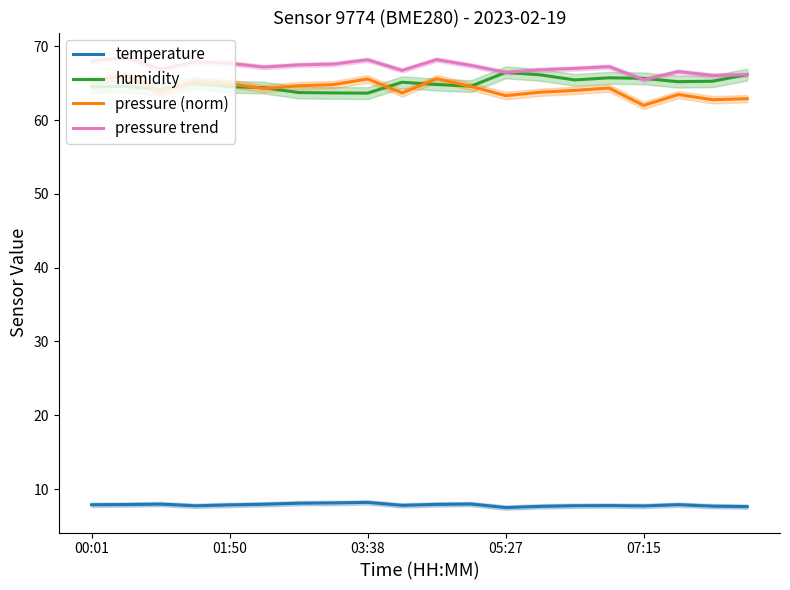

Is it true that humidity equals 63.7 at 6?

True